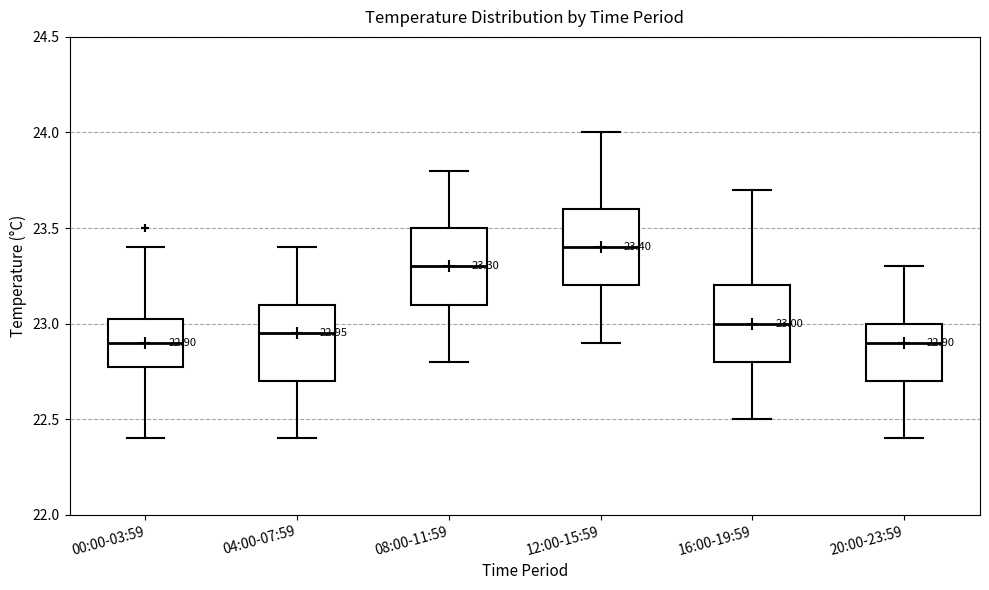

Which box has the highest median line?

12:00-15:59